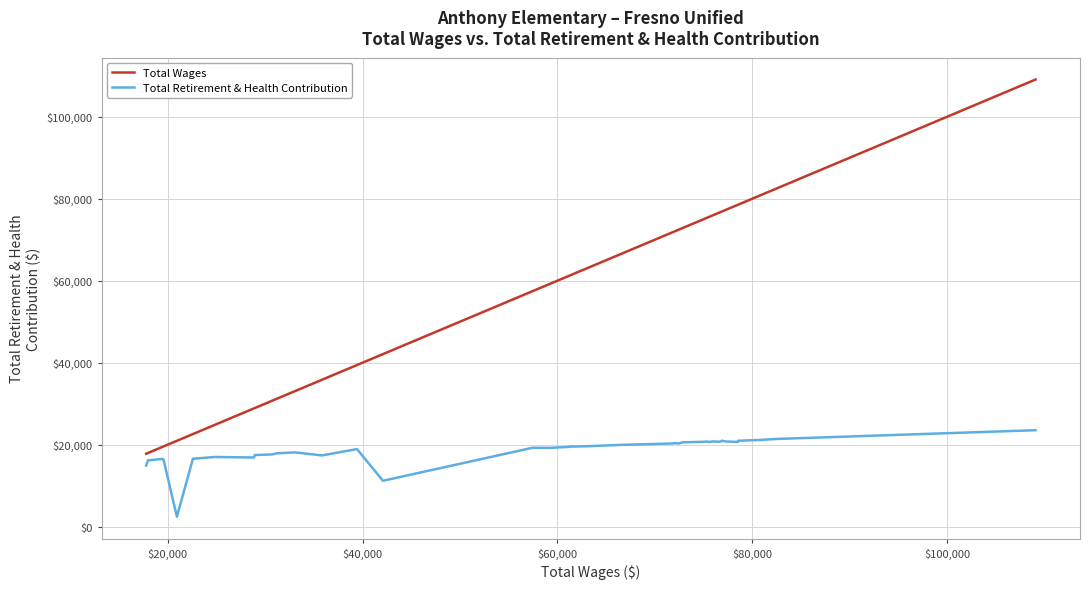

What is the average value of the Total Retirement & Health Contribution series?

18627